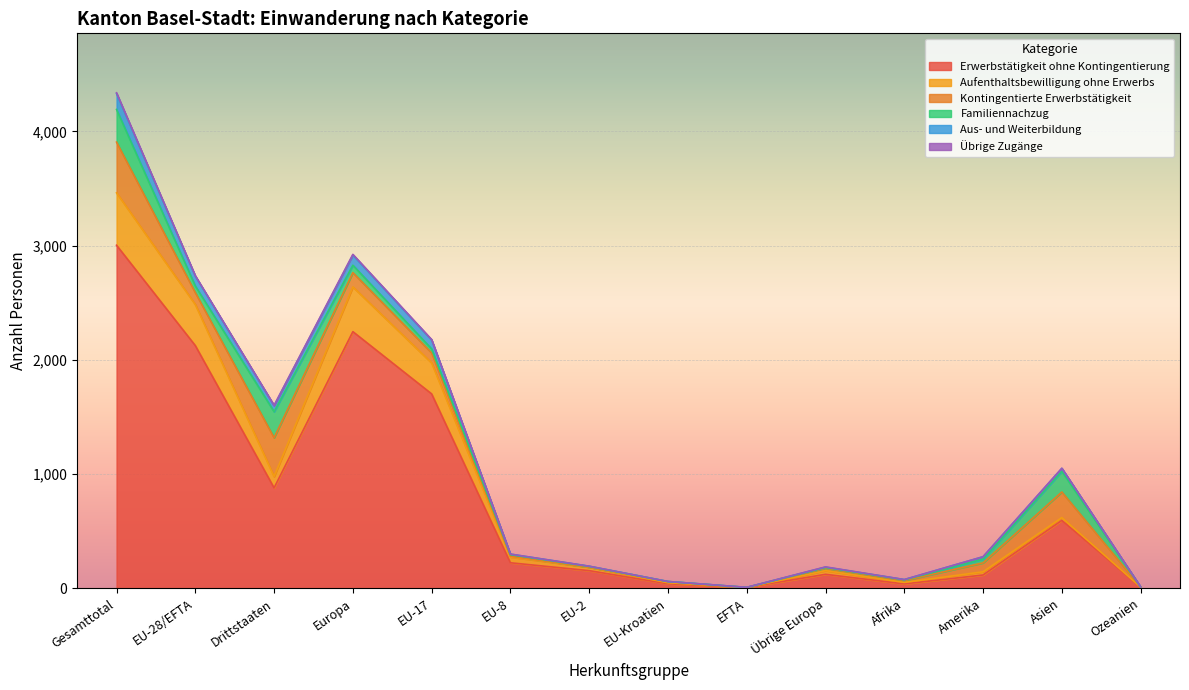

At which label does Aus- und Weiterbildung reach its peak?

Gesamttotal